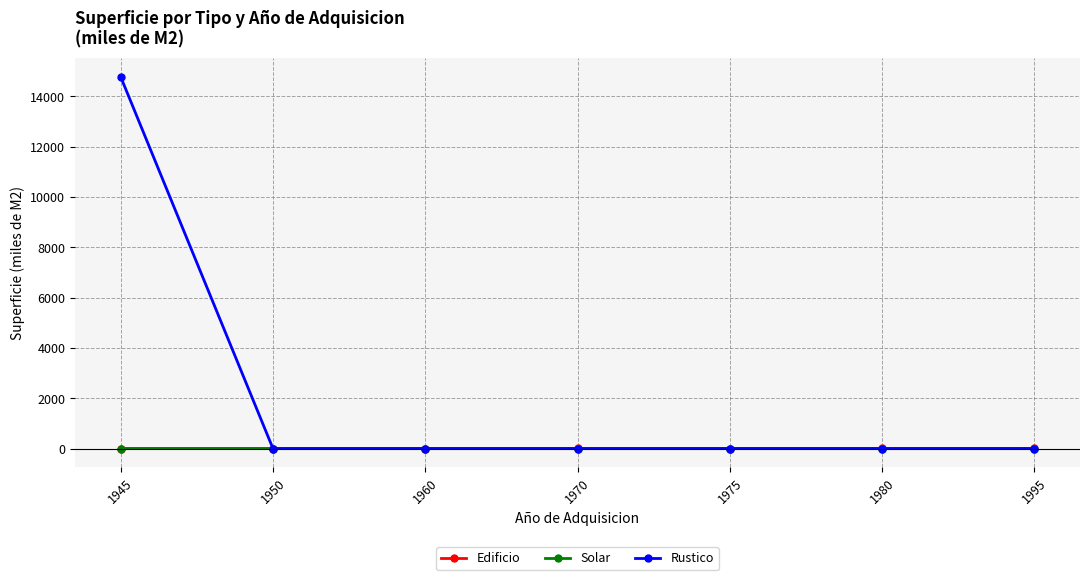

Which label corresponds to the largest value in the chart?

1945